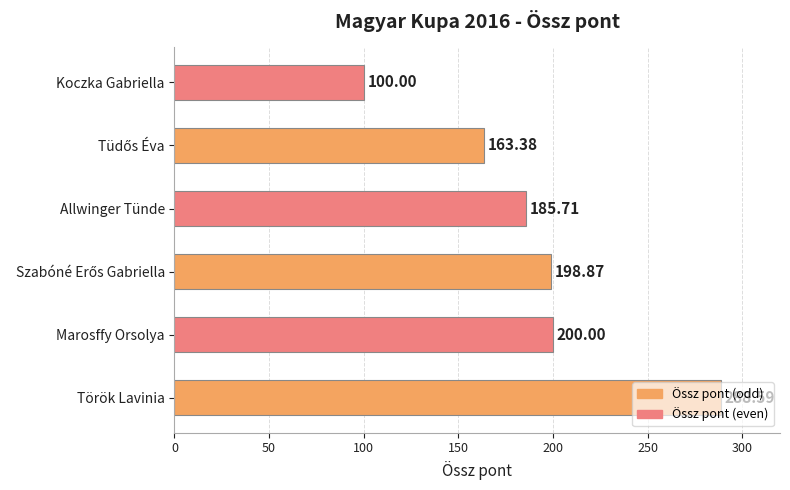

What is the sum of the values at Allwinger Tünde and Marosffy Orsolya?

385.7